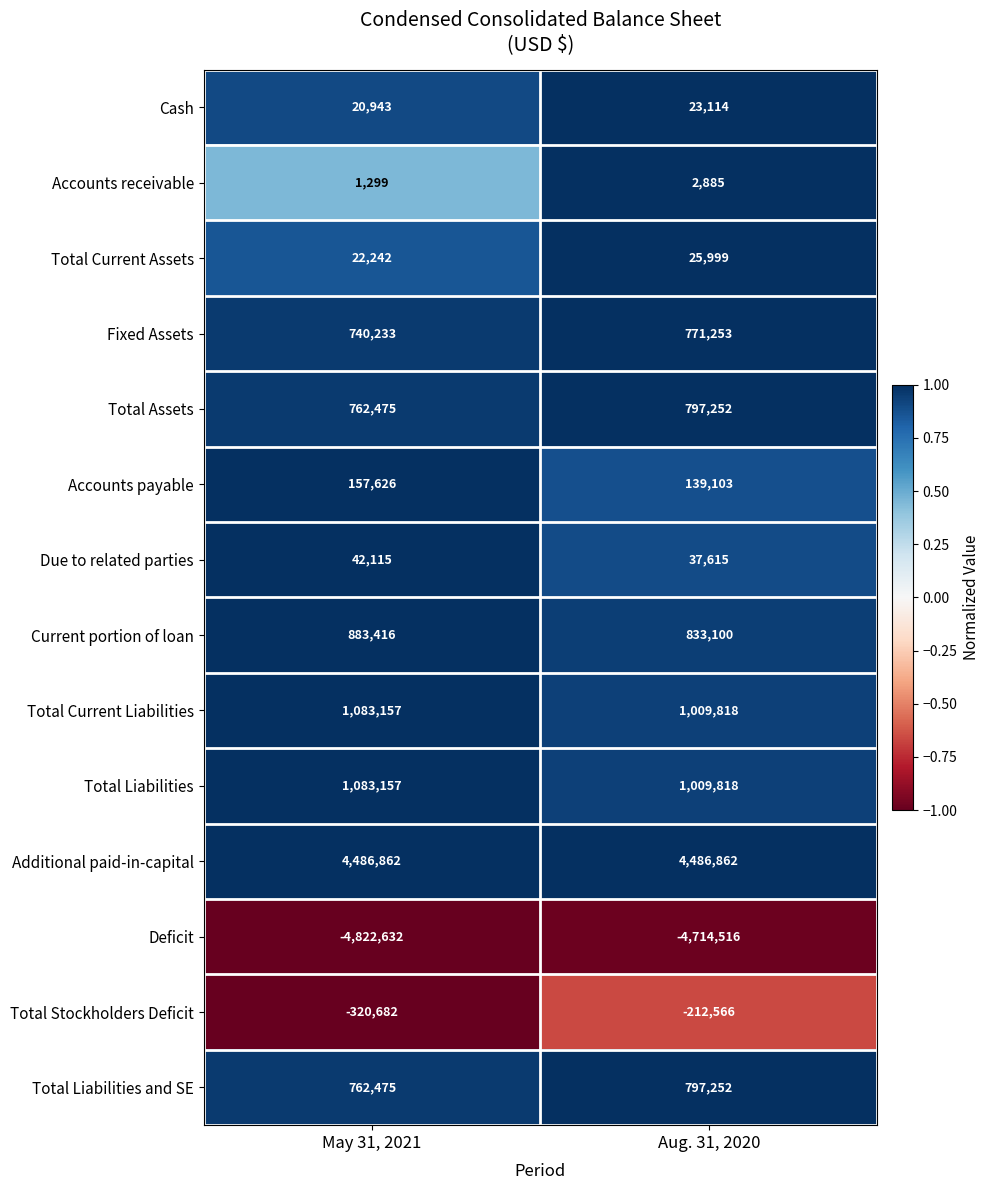

What is the difference between the highest and lowest values at Aug. 31, 2020?

9201378